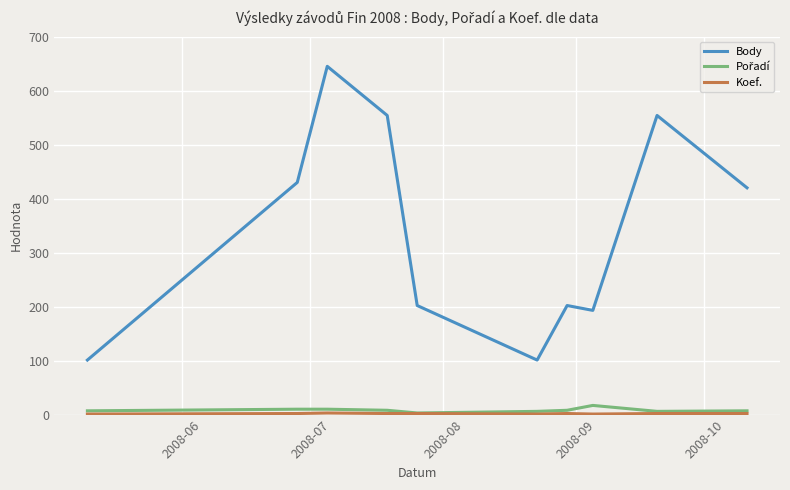

Which series has the widest spread of values?

Body